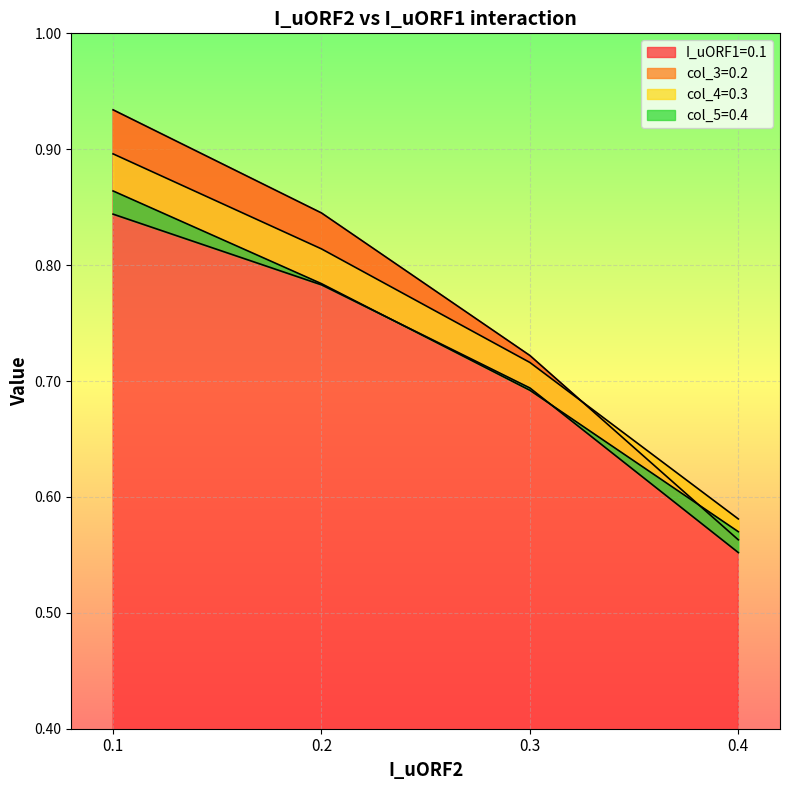

Count the I_uORF1=0.1 values in the range 0 to 1.

4